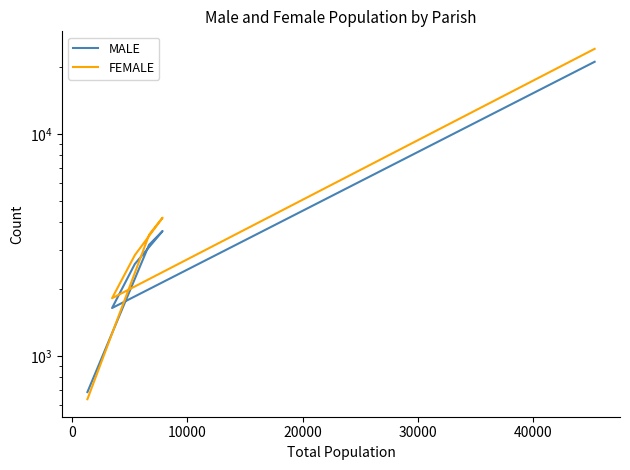

Count the number of data series in this chart.

2